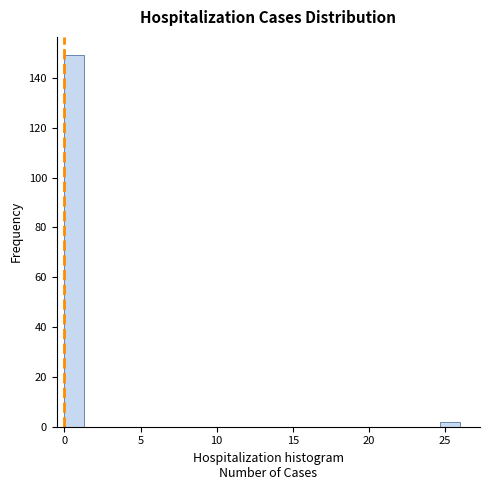

Read against the x-axis, roughly where is the centre of the tallest bar?

0.5